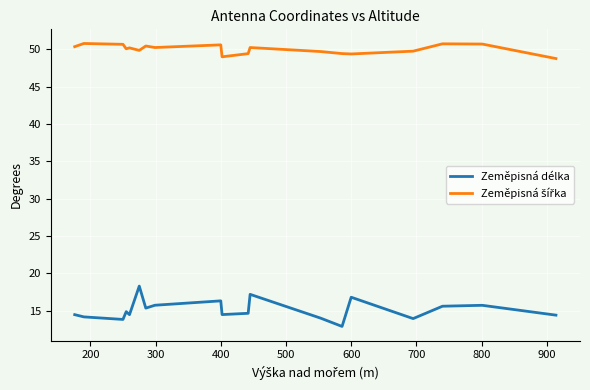

True or false: Zeměpisná šířka and Zeměpisná délka cross at least once.

False